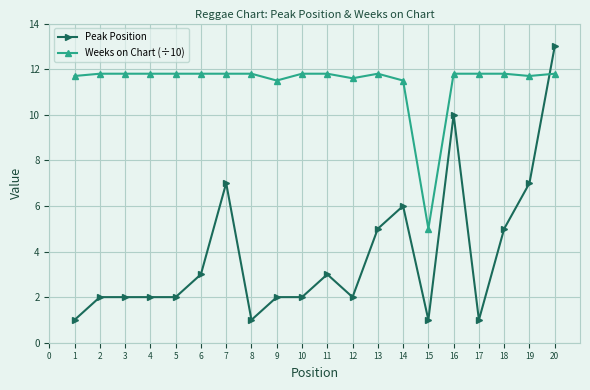

Rank the series by their average value, from highest to lowest.

Weeks on Chart (÷10), Peak Position